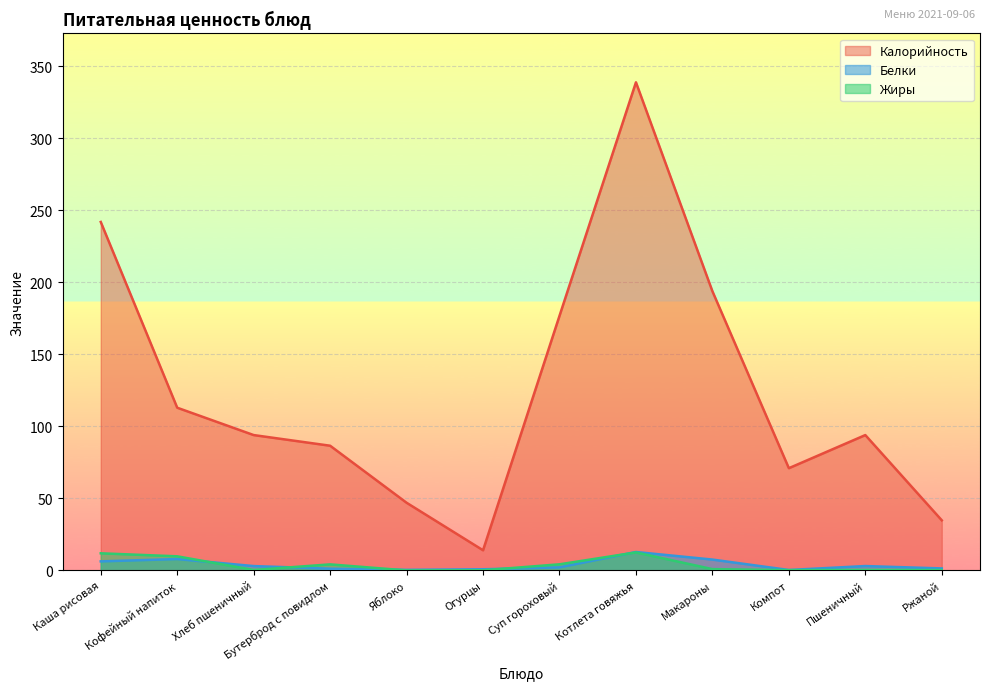

Reading left to right, list all the values displayed in this chart.

Калорийность: Каша рисовая=242.0	Кофейный напиток=113.0	Хлеб пшеничный=94.0	Бутерброд с повидлом=86.6	Яблоко=47.0	Огурцы=14.0	Суп гороховый=176.8	Котлета говяжья=339.0	Макароны=193.9	Компот=71.0	Пшеничный=94.0	Ржаной=34.8
Белки: Каша рисовая=6.3	Кофейный напиток=7.9	Хлеб пшеничный=3.0	Бутерброд с повидлом=1.2	Яблоко=0.4	Огурцы=0.8	Суп гороховый=2.1	Котлета говяжья=12.8	Макароны=7.5	Компот=0.3	Пшеничный=3.0	Ржаной=1.4
Жиры: Каша рисовая=11.9	Кофейный напиток=9.8	Хлеб пшеничный=0.3	Бутерброд с повидлом=4.2	Яблоко=0.0	Огурцы=0.1	Суп гороховый=4.2	Котлета говяжья=12.5	Макароны=0.9	Компот=0.2	Пшеничный=0.3	Ржаной=0.2